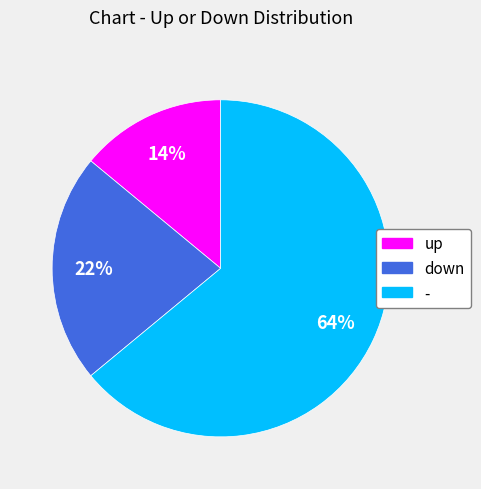

Is it true that - is 64% of the pie?

True